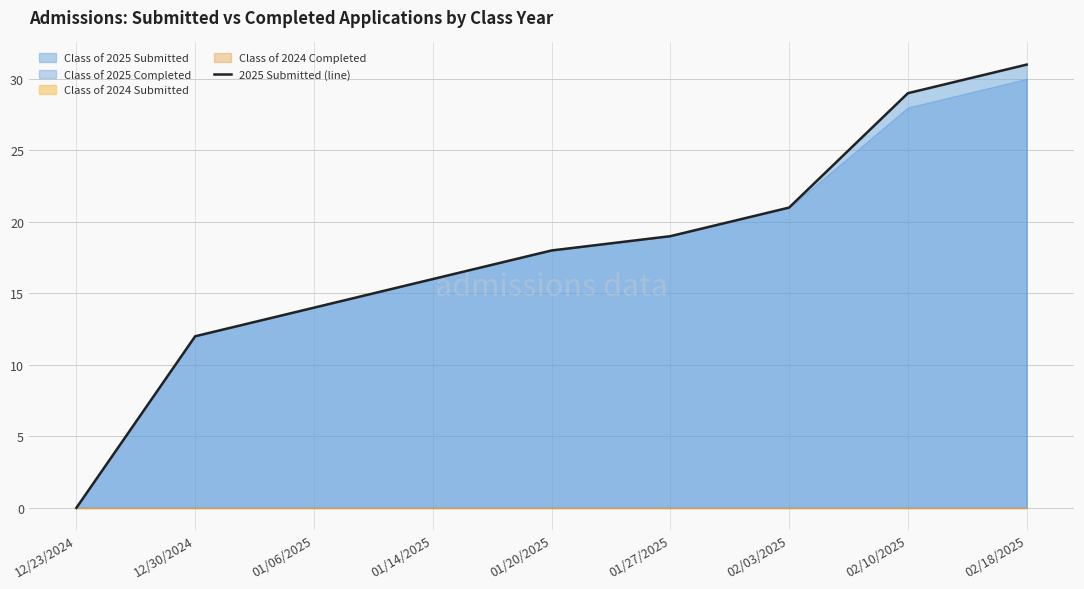

Which category has the lowest value across all series?

12/23/2024